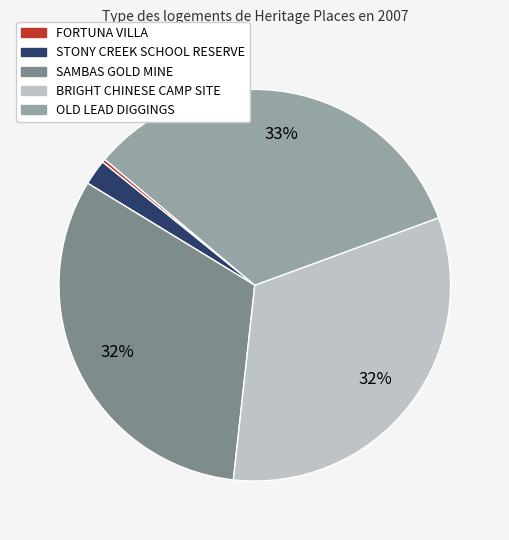

To the nearest percent, what is the difference between the largest and smallest slice percentages?

33%